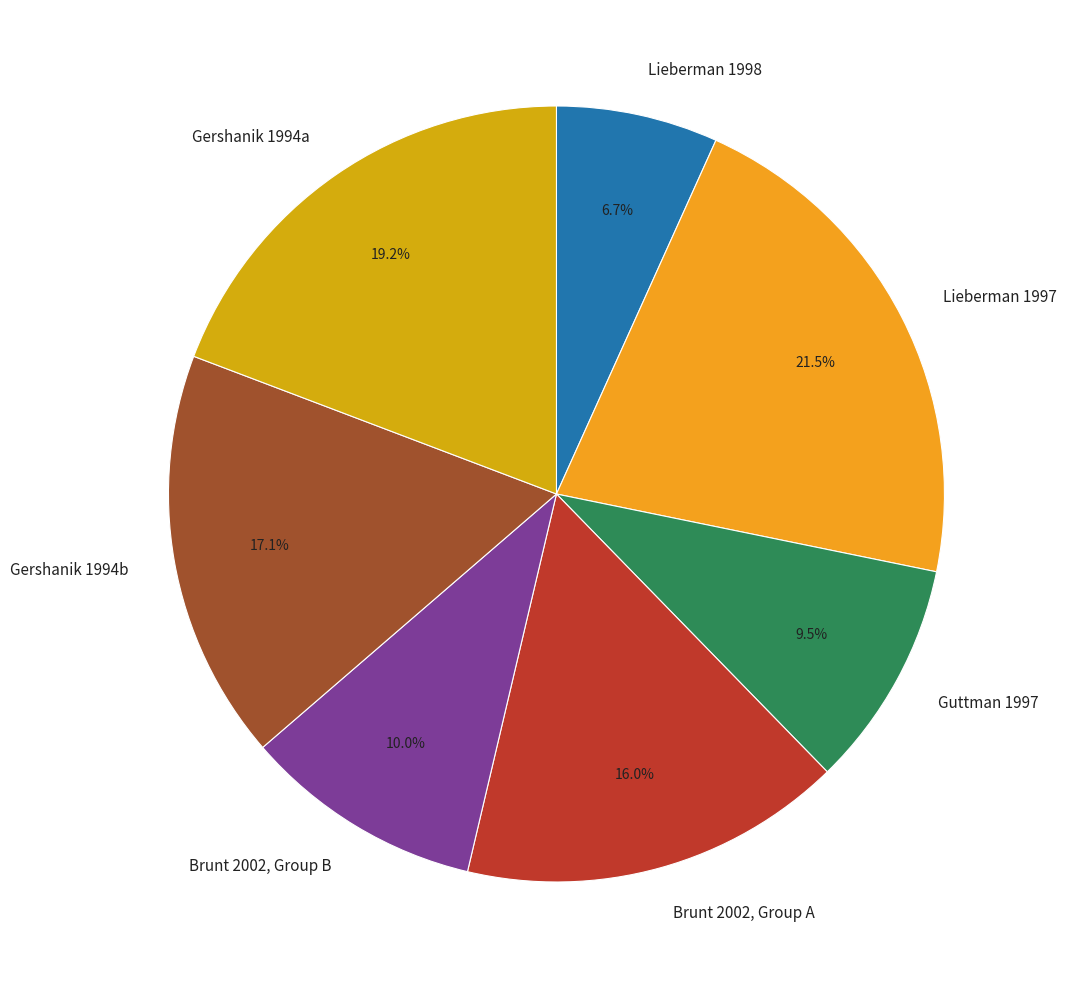

Which has a higher value, Gershanik 1994a or Lieberman 1998?

Gershanik 1994a